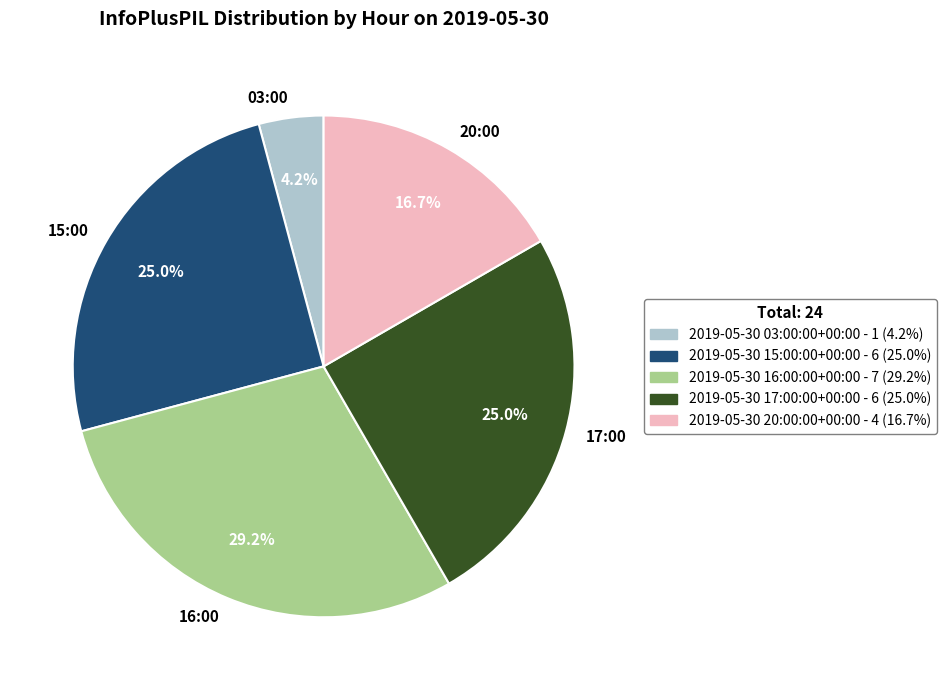

Combined, do 03:00 and 17:00 account for over 50%?

No